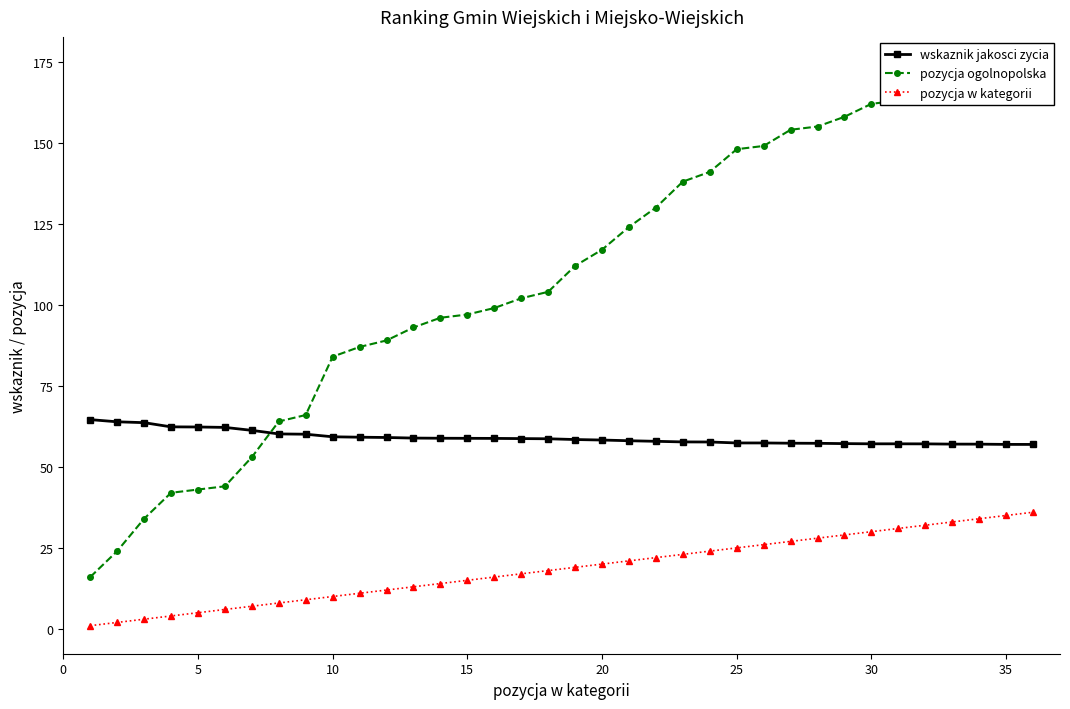

How many data points in wskaznik jakosci zycia are above 58?

21